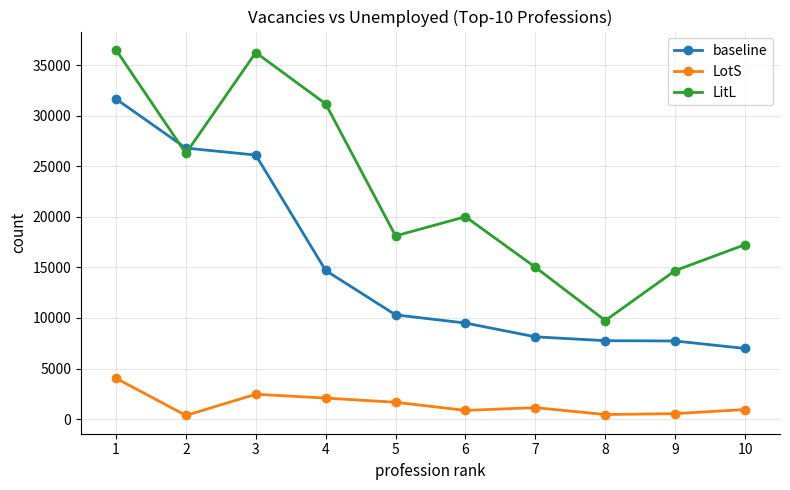

What is the average value of the LotS series?

1451